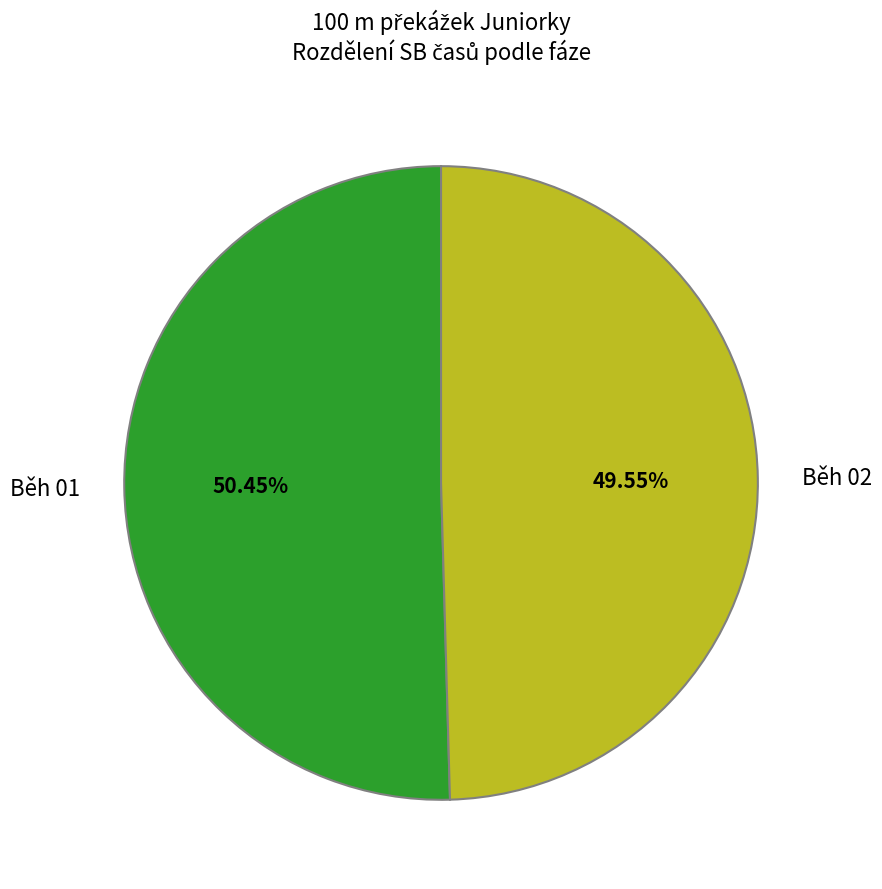

Does any single category account for the majority?

Yes